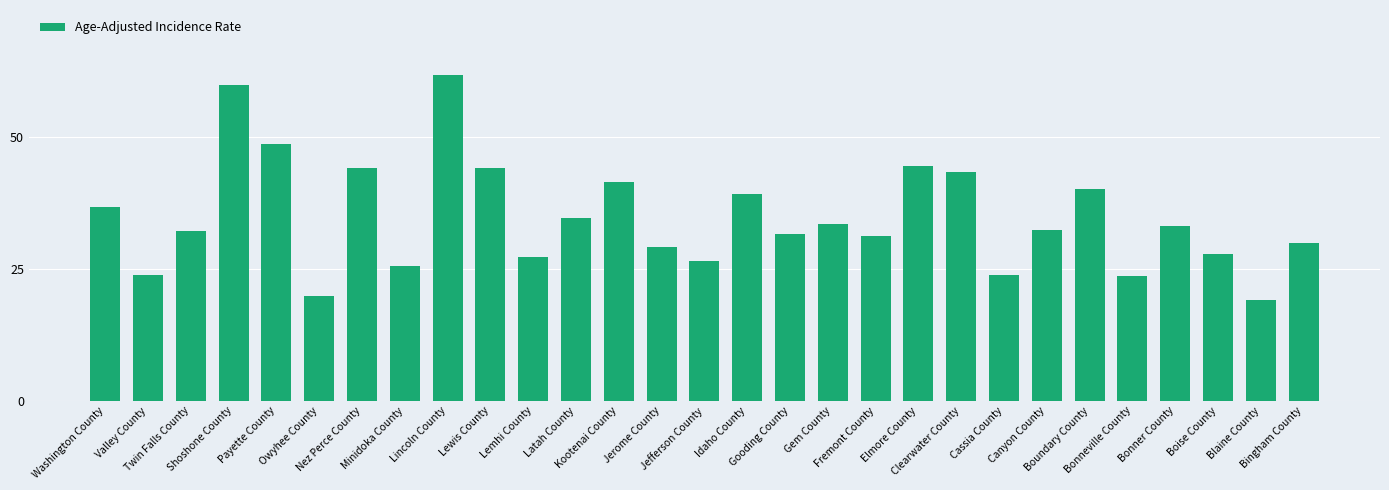

What is the sum of all values?

1008.8